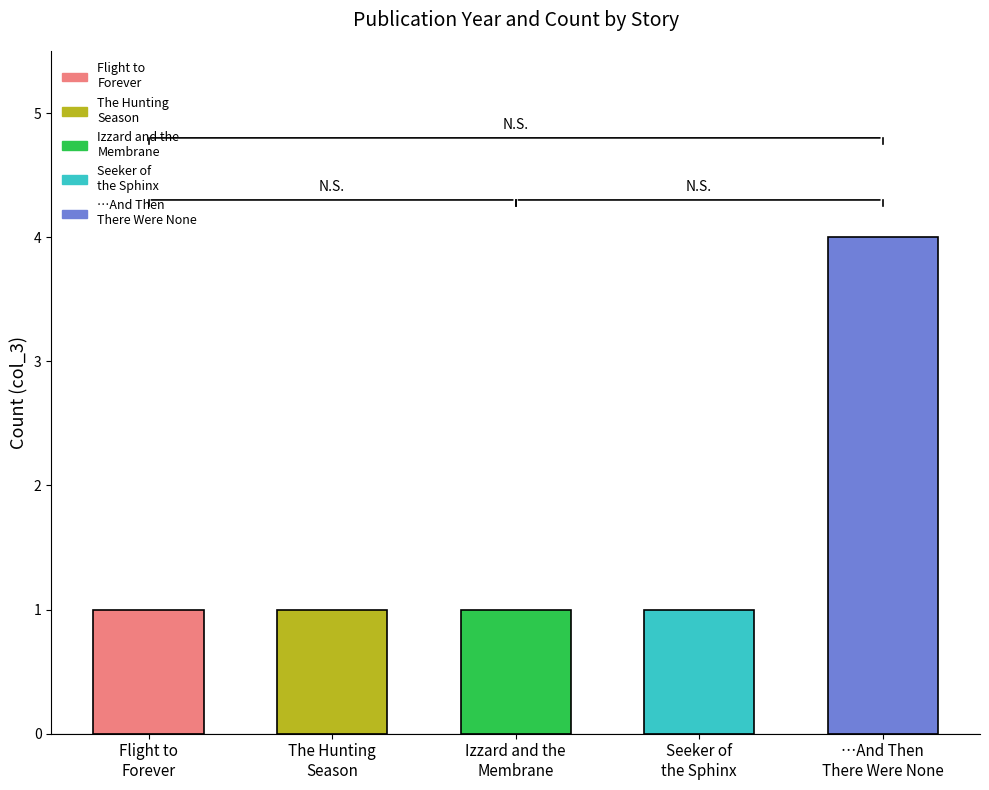

What is the label of the 4th bar from the left?

Seeker of
the Sphinx